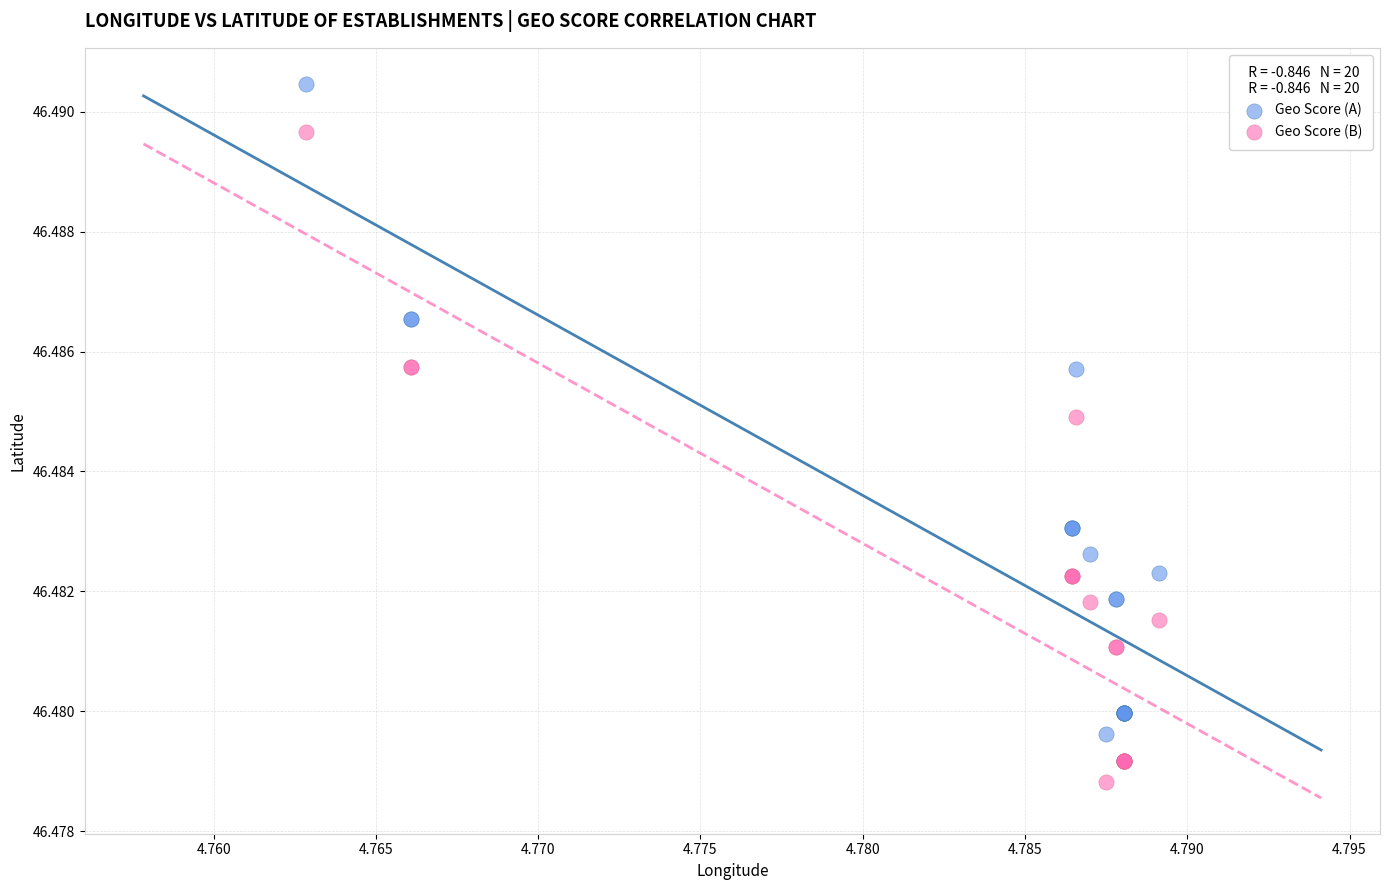

Which series reaches the maximum Y coordinate?

Geo Score (A)